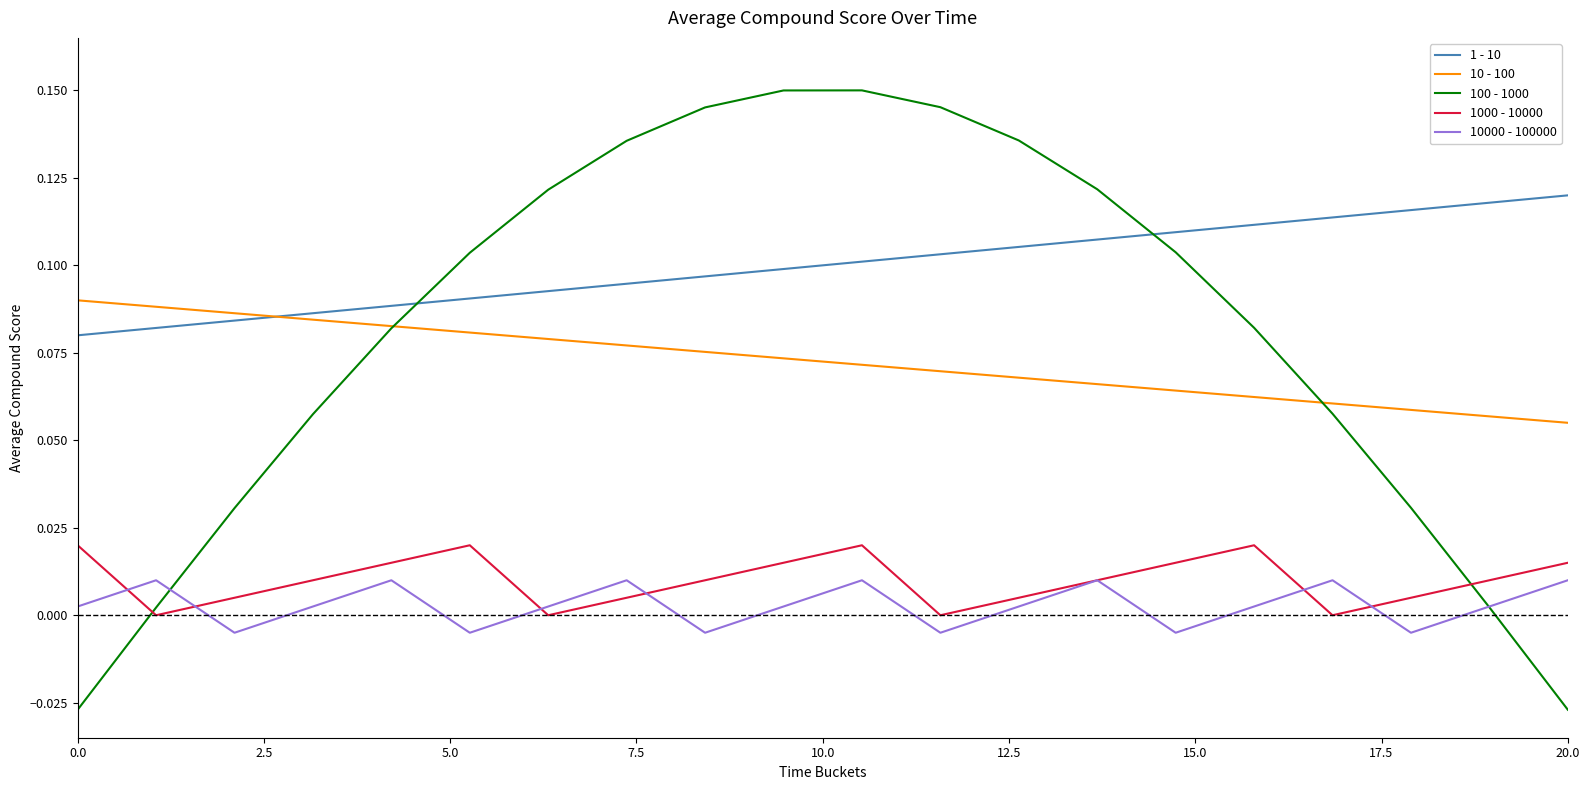

True or false: 100 - 1000 and 1000 - 10000 intersect in this chart.

True